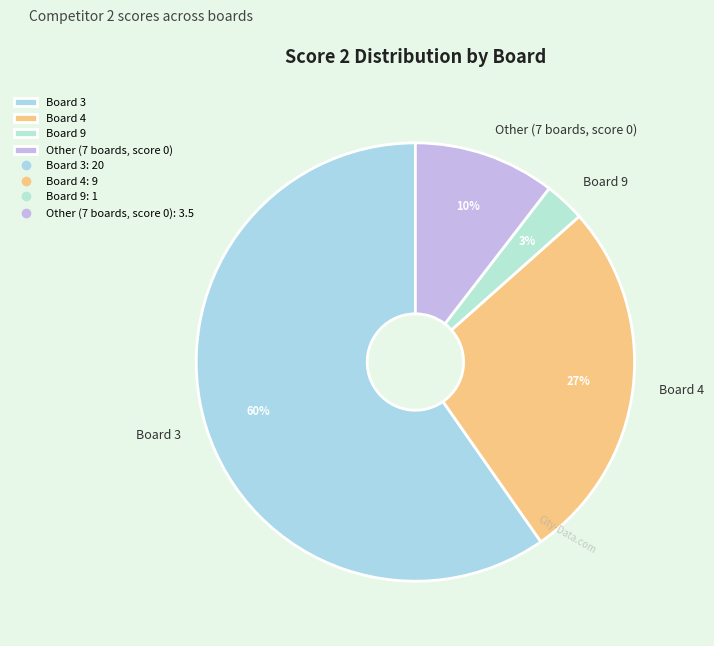

Does Board 9 represent more than half of the total?

No